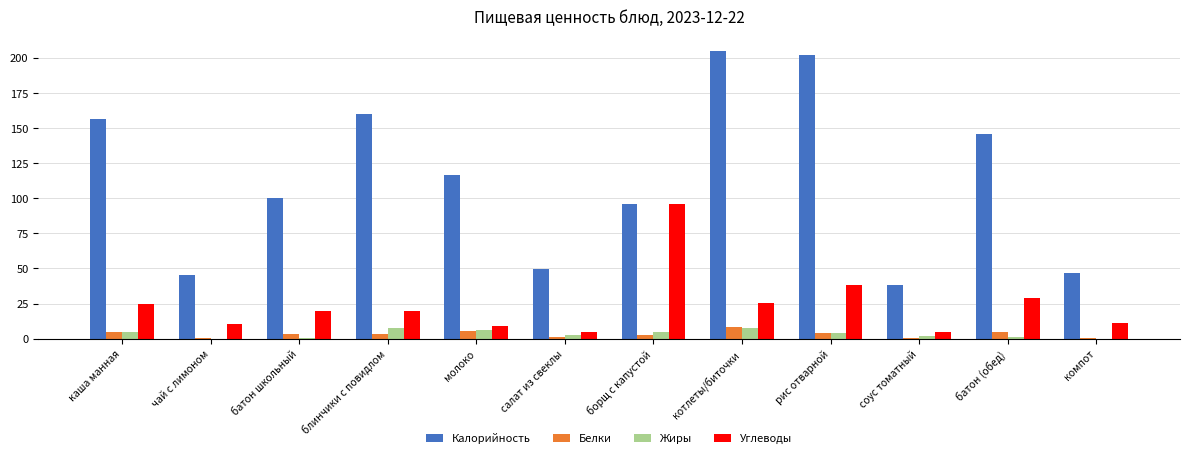

What is the difference between the Калорийность values at блинчики с повидлом and рис отварной?

42.1